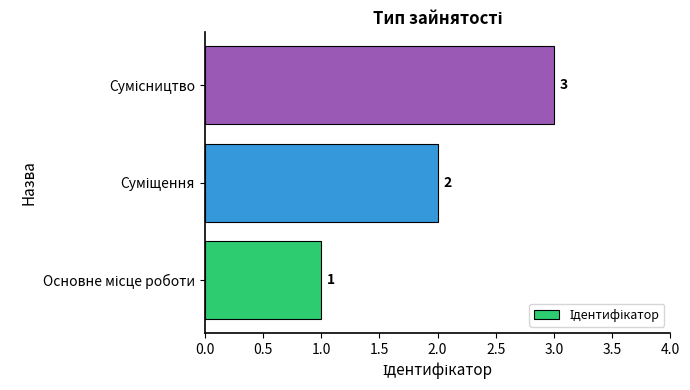

How many values are between 1 and 3?

3